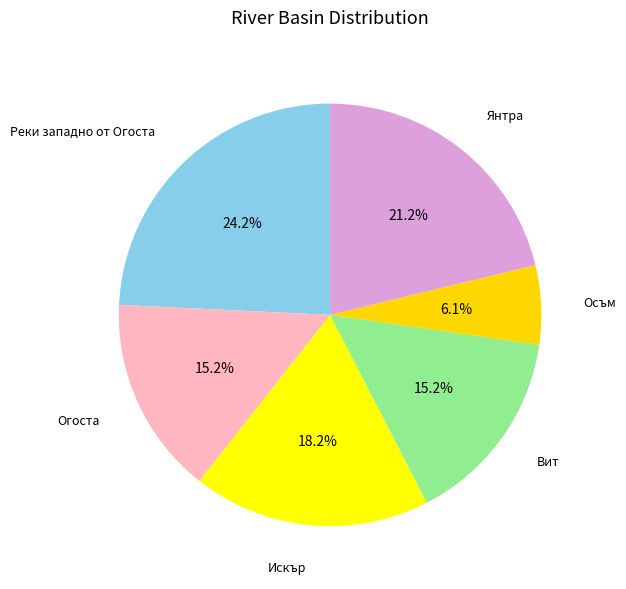

How many segments does this pie chart have?

6